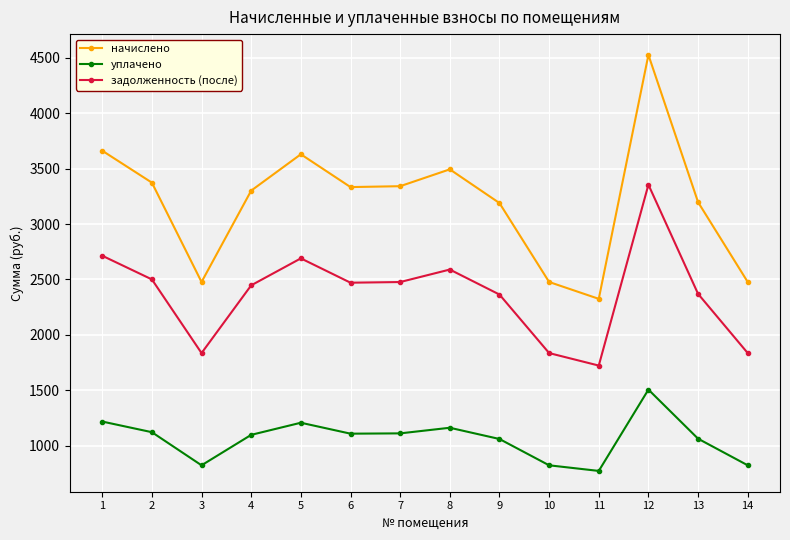

How many interior local valleys does the задолженность (после) series have?

3